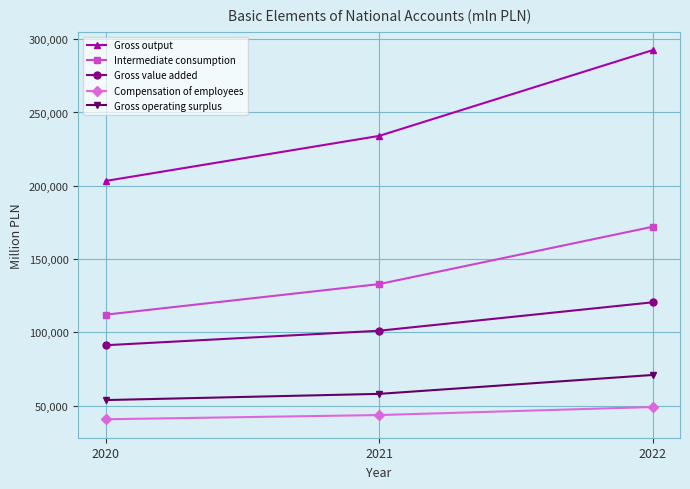

What is the sum of all Intermediate consumption values?

417017